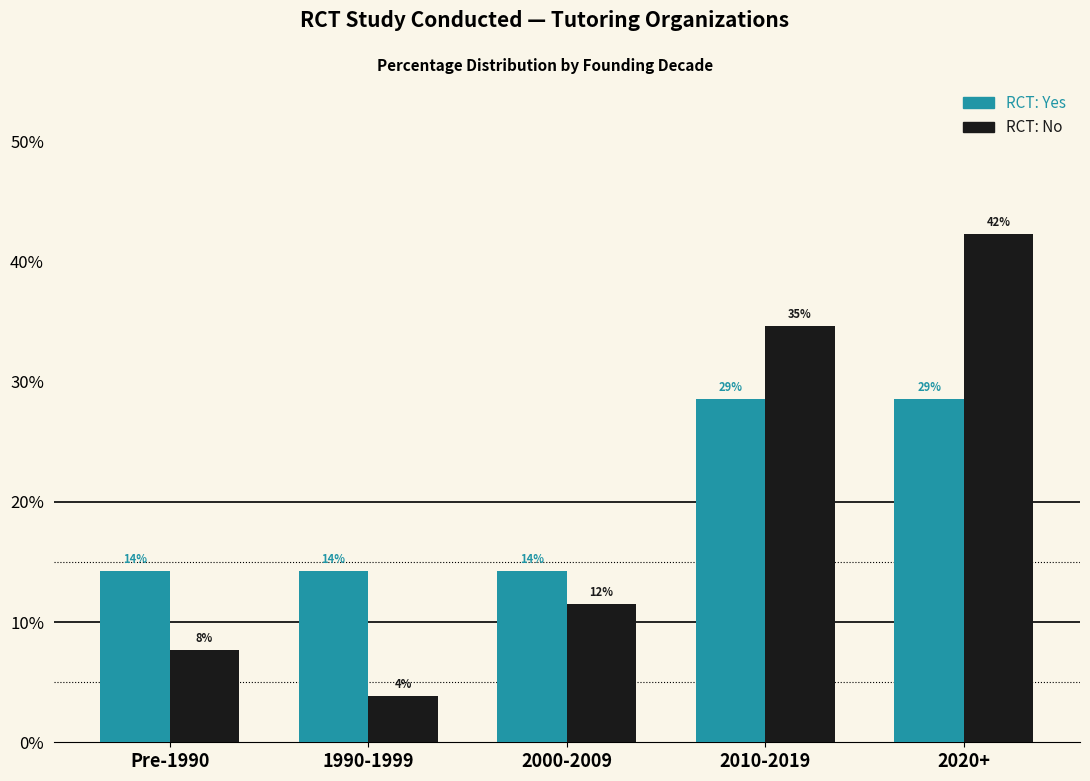

Between Pre-1990 and 2010-2019, which is larger?

2010-2019